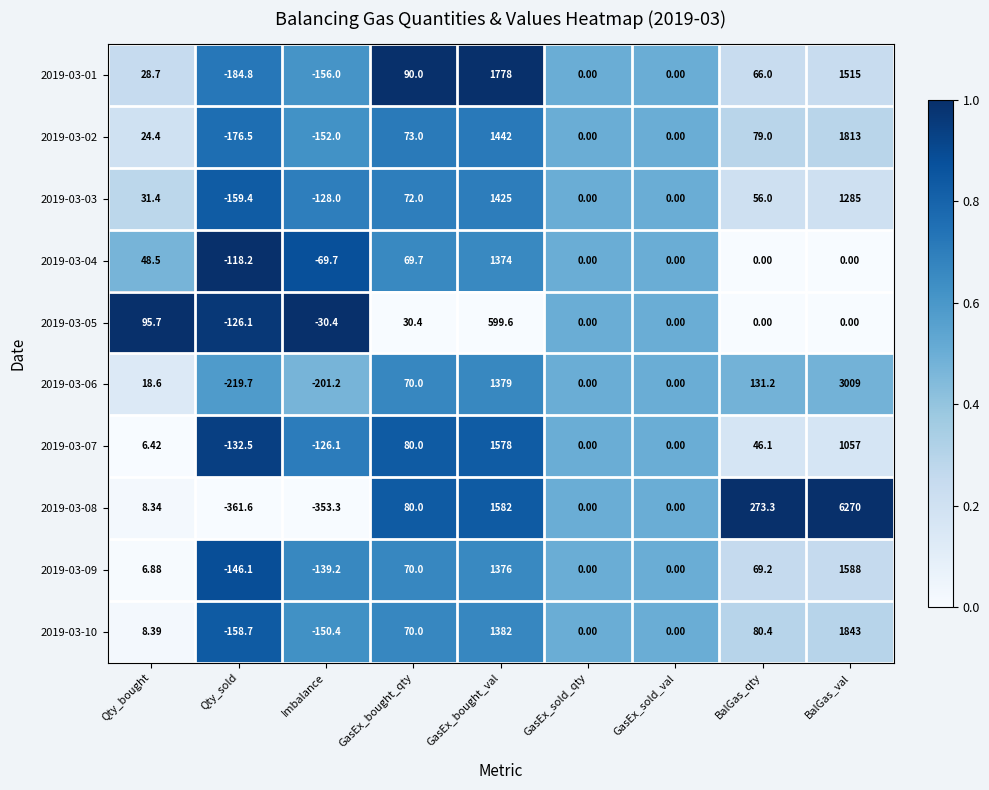

At which label does 2019-03-08 first exceed 8?

Qty_bought